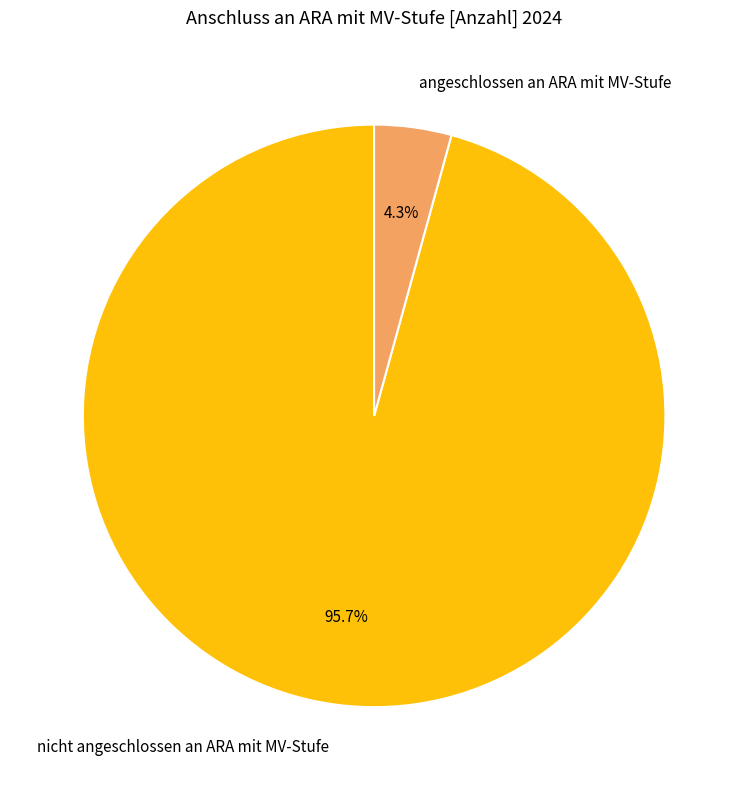

Which has a higher value, nicht angeschlossen an ARA mit MV-Stufe or angeschlossen an ARA mit MV-Stufe?

nicht angeschlossen an ARA mit MV-Stufe